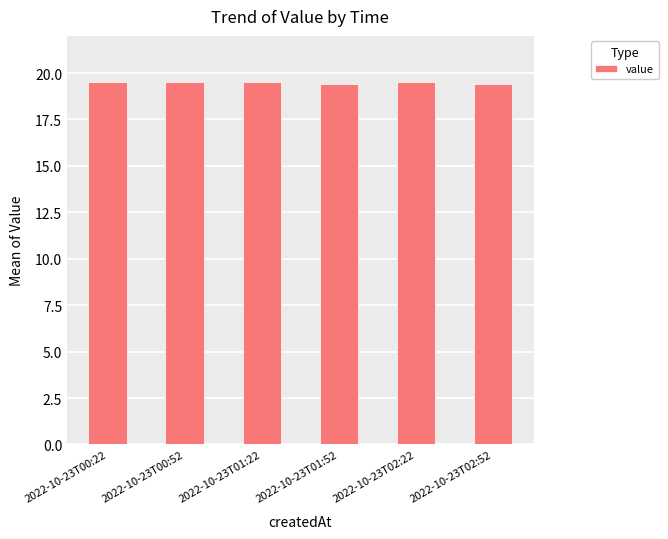

Are the bars horizontal?

No